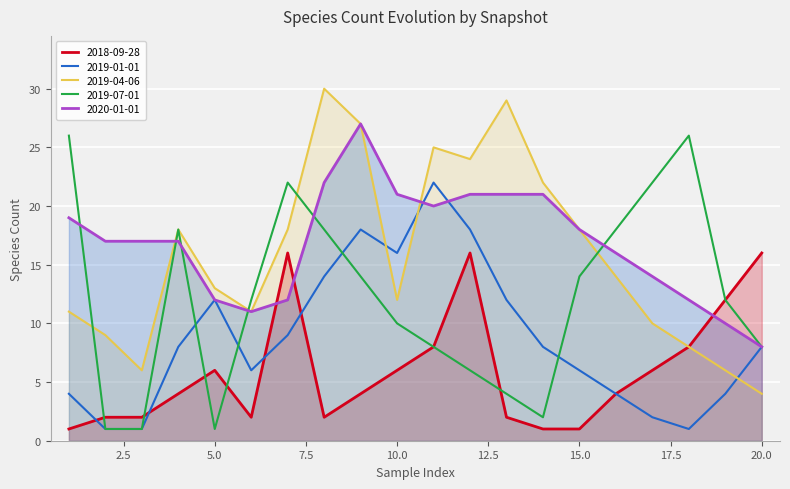

What is the value of the 2019-07-01 point at the 9th from the left?

14